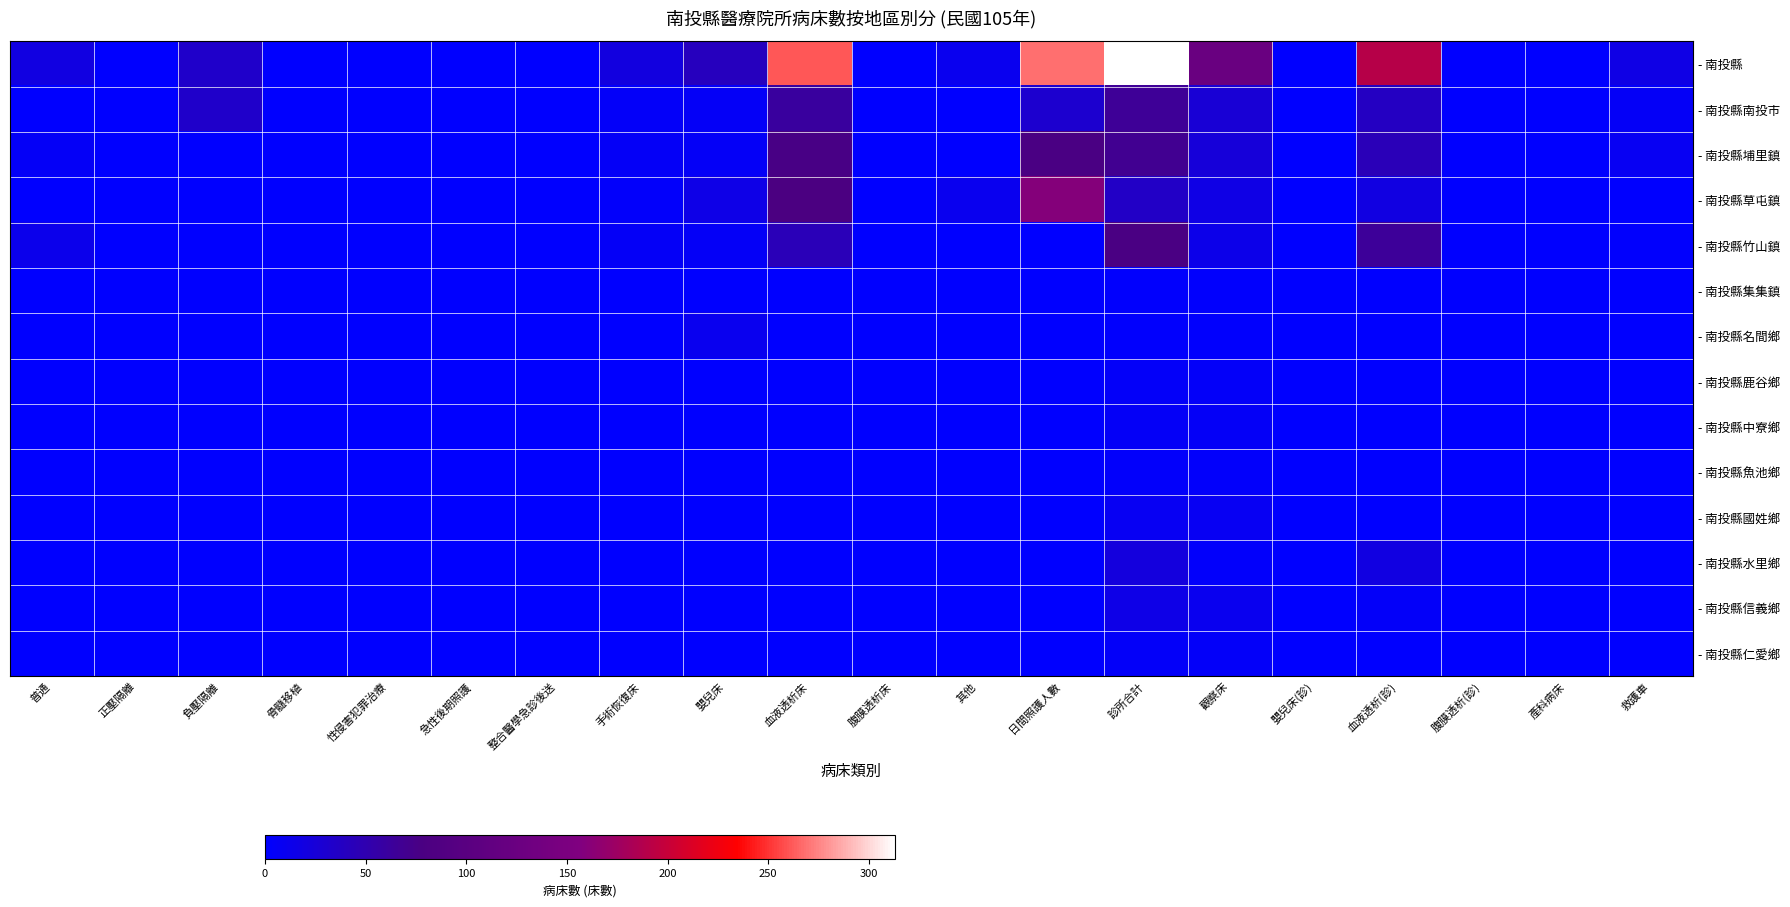

Between 日間照護人數 and 產科病床, which is larger?

日間照護人數